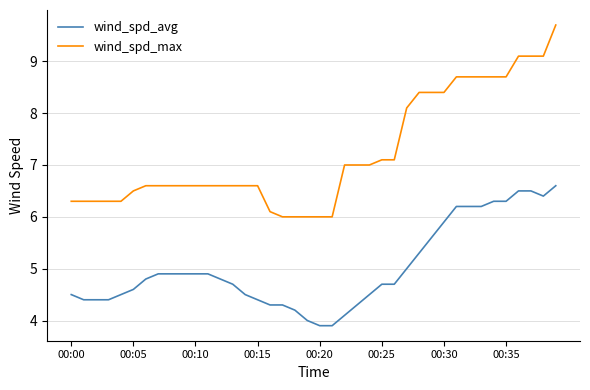

How many series are shown in this chart?

2